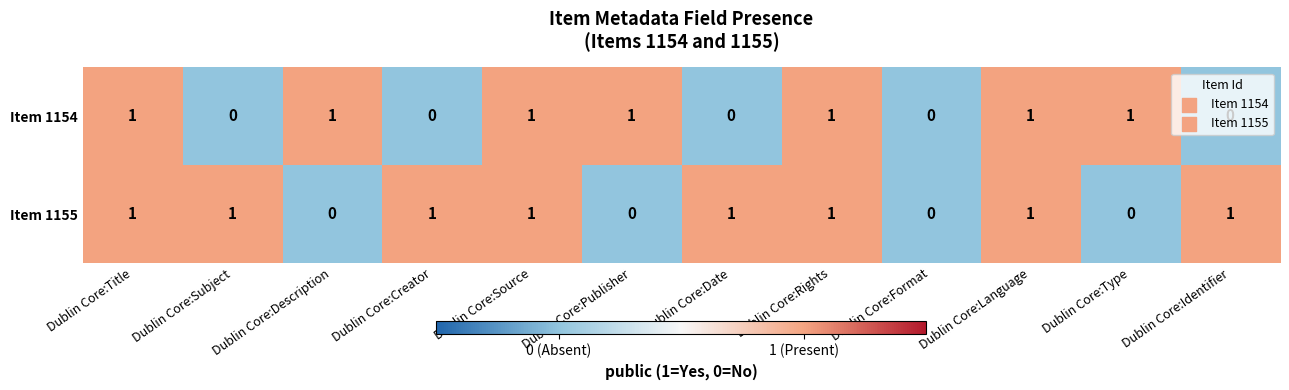

List the series in order of their overall mean, lowest first.

Item 1154, Item 1155